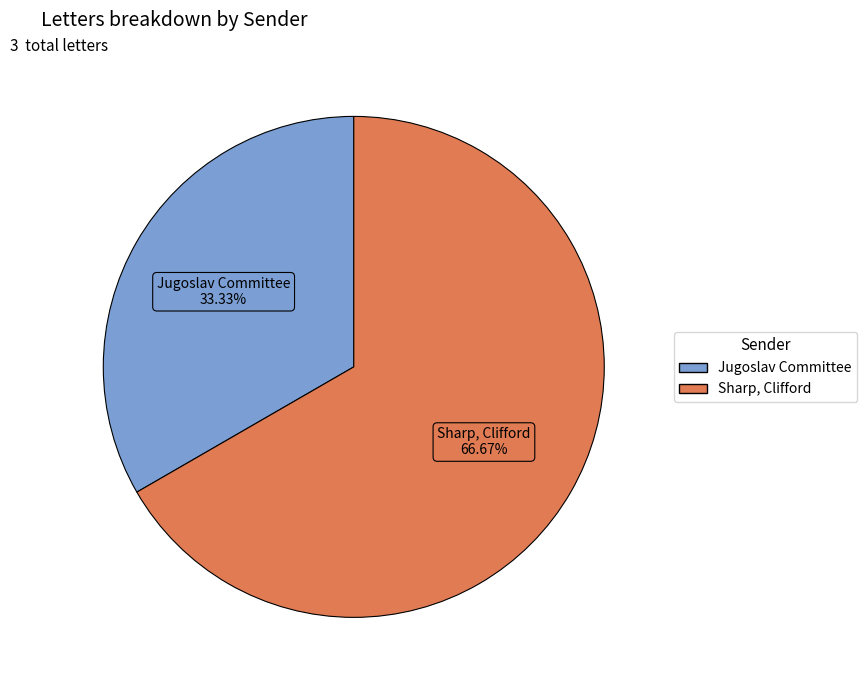

Which category has the smallest portion of the pie?

Jugoslav Committee